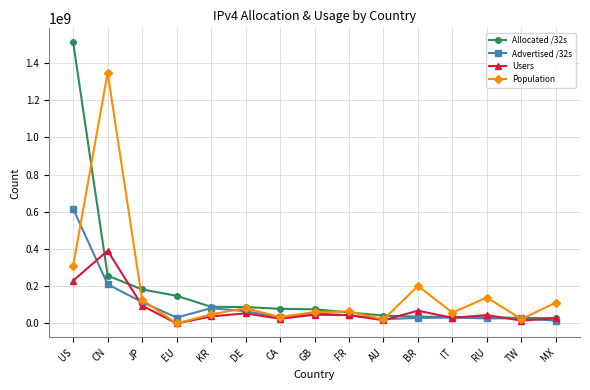

What is the maximum value for Users?

390809002